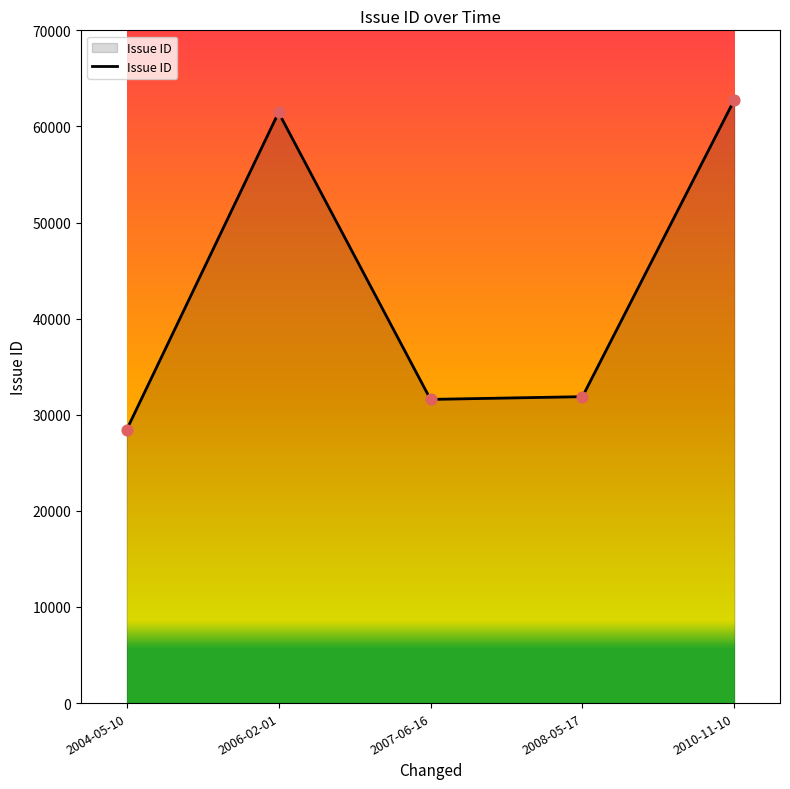

Approximately how many times larger is the value at 2007-06-16 compared to 2004-05-10?

1.1